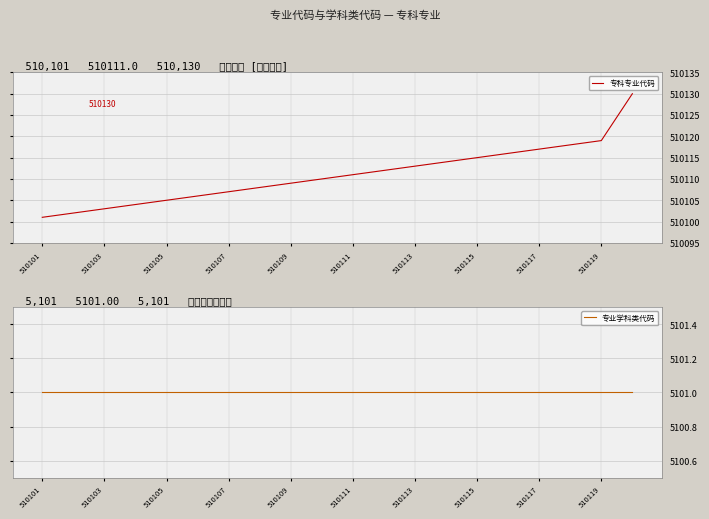

Which series has the widest spread of values?

专科专业代码